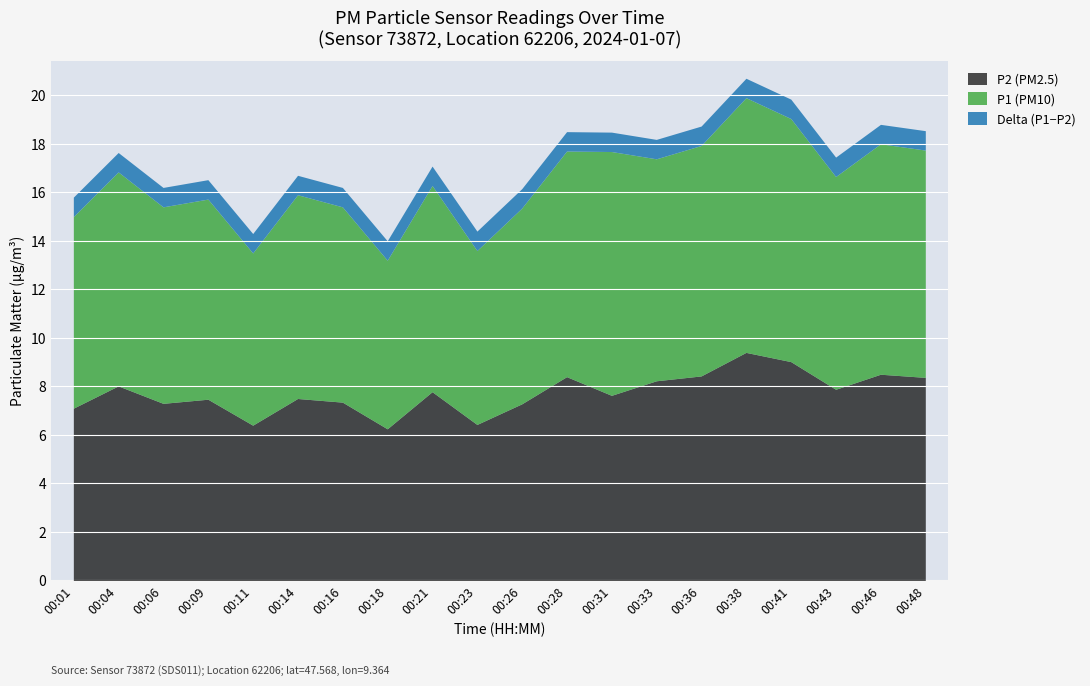

What is the value of the P2 point at the 15th from the left?

8.4